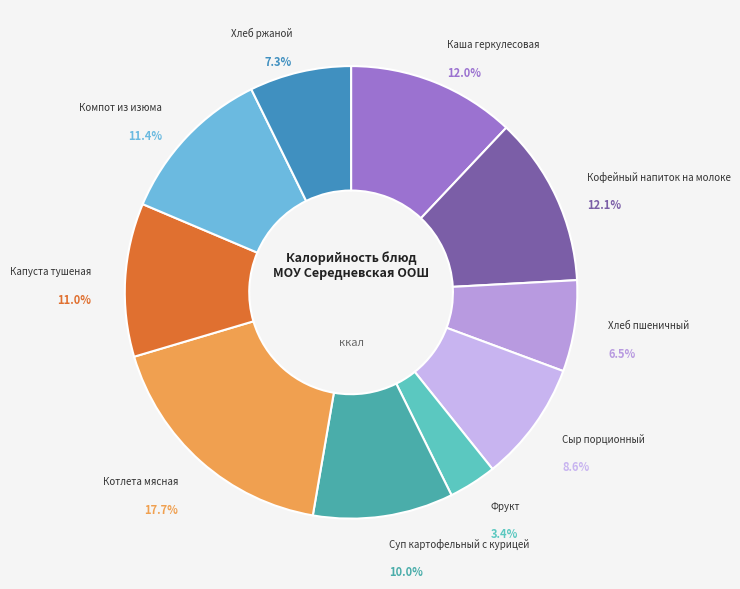

Is there any slice that represents more than half of the pie?

No